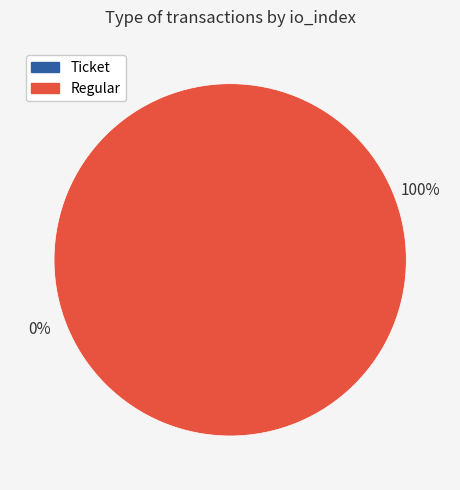

To the nearest percent, what portion does Regular represent?

100%